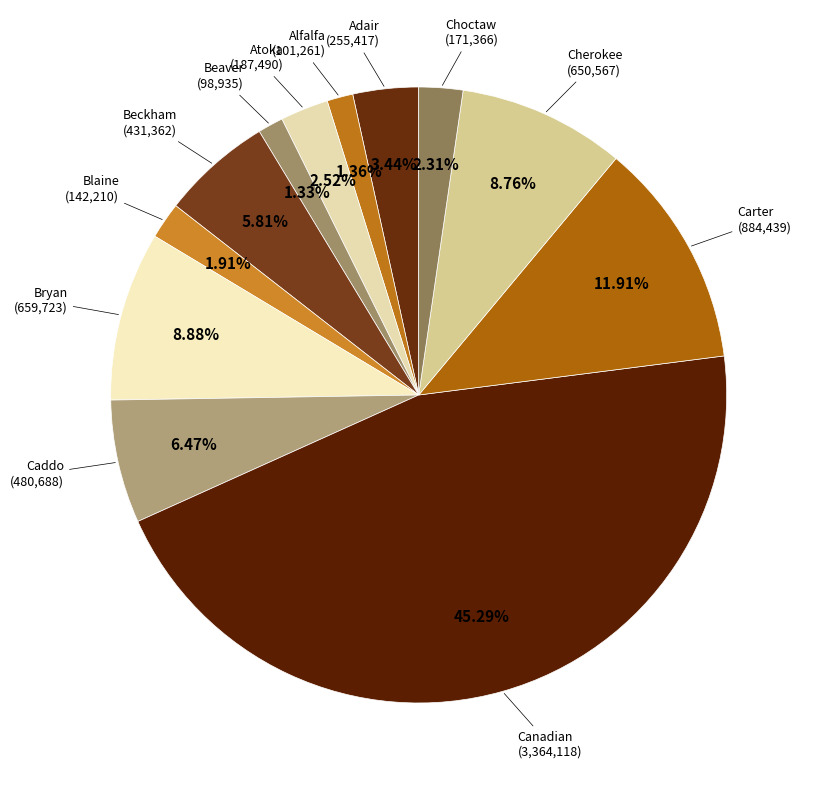

How much of the chart is everything except Atoka?

97.5%